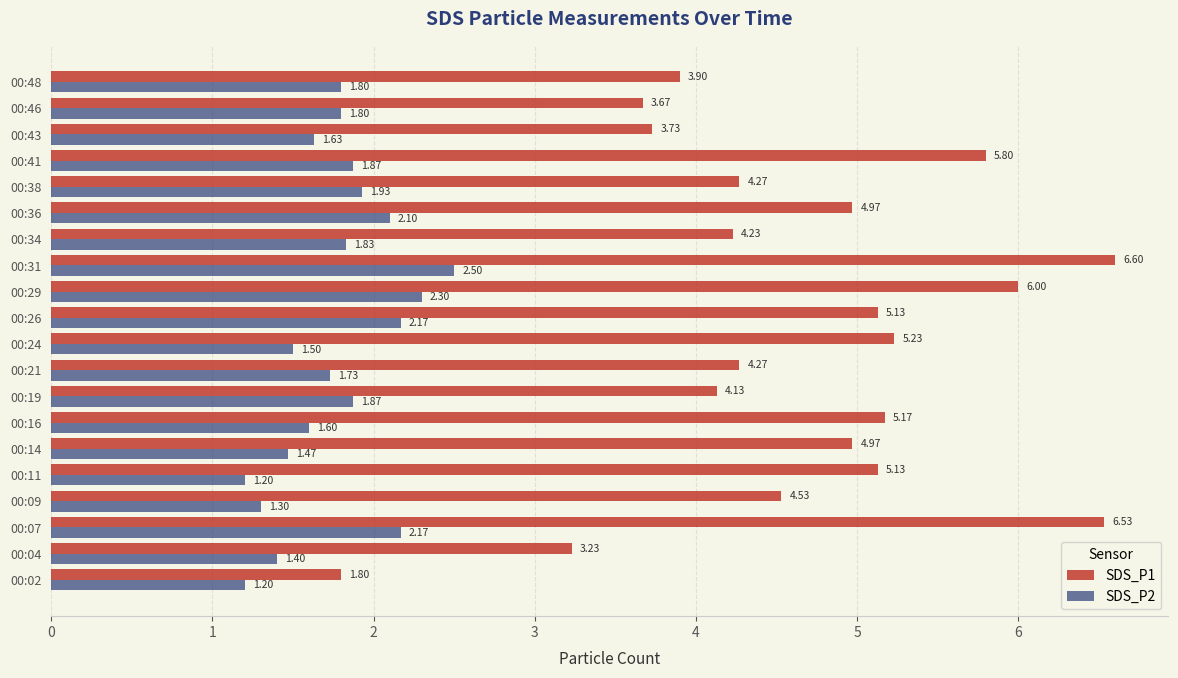

Between 00:19 and 00:24, which series saw the biggest shift?

SDS_P1